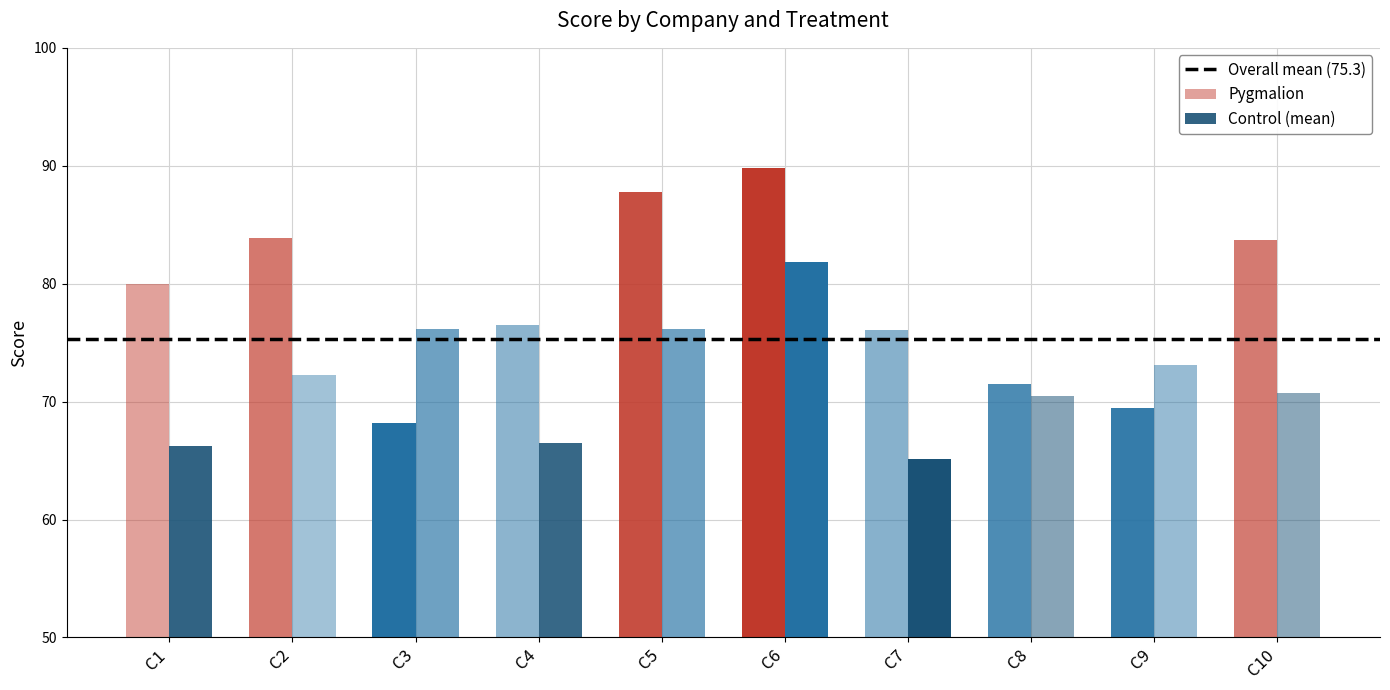

How many bars are there in total?

20